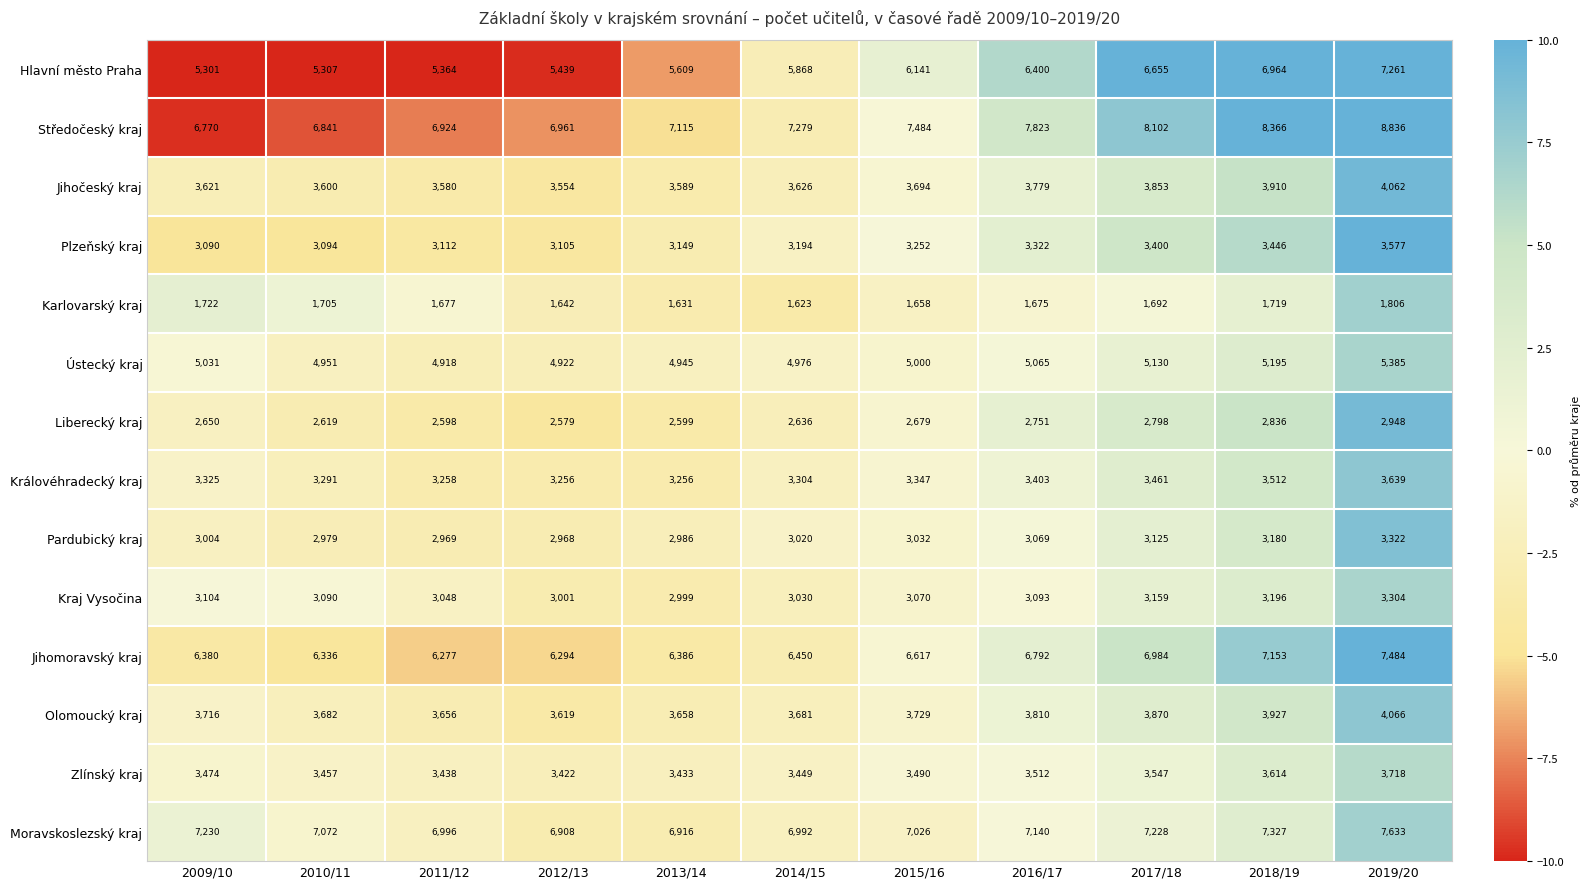

Which series has the largest range (max minus min)?

Středočeský kraj